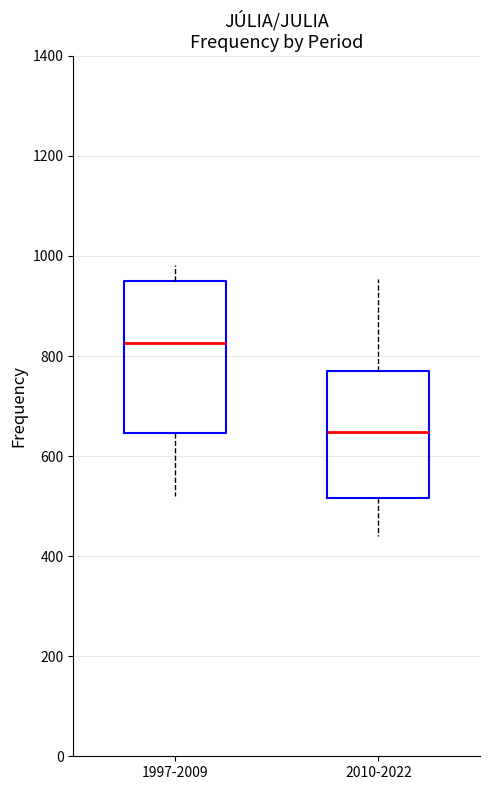

Reading left to right, read every box against the y-axis: the position of its median line, the range the box covers, and the ends of its whiskers. The values are not printed on the chart, so give them approximately, as read against the axis.

1997-2009: median 820, box 640 to 960, whiskers 520 to 980
2010-2022: median 640, box 520 to 780, whiskers 440 to 960